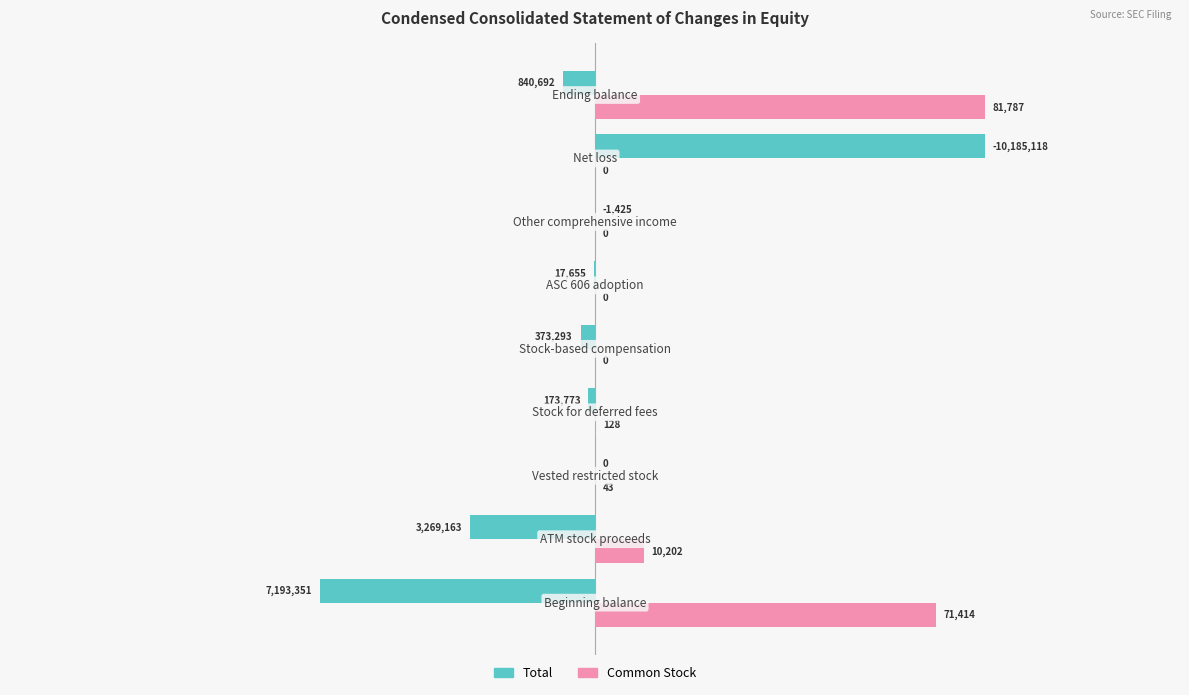

What are all the series names shown in the legend?

Total, Common Stock